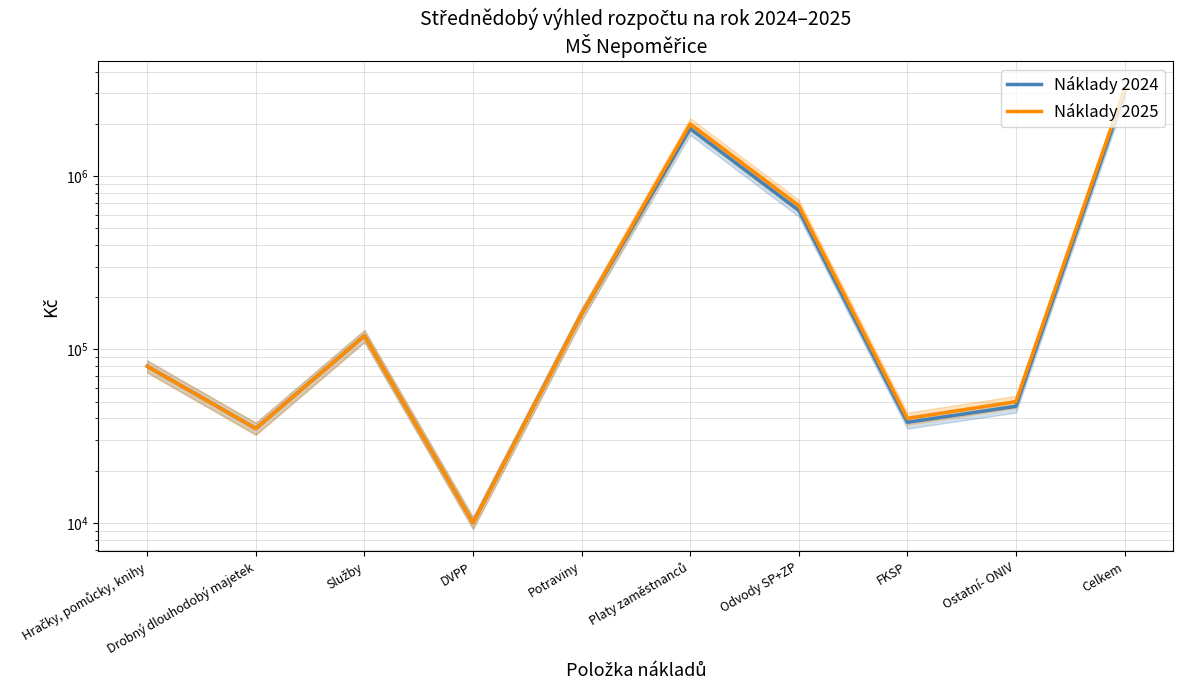

Is it true that Náklady 2025 equals 160000 at Potraviny?

True